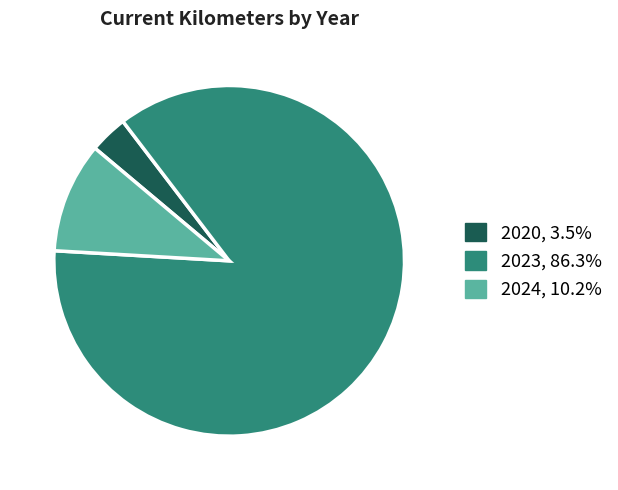

Is there a majority slice in this chart?

Yes